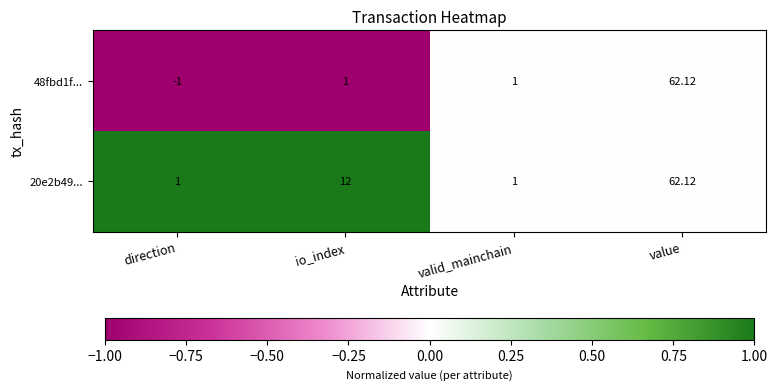

Which category has the lowest value across all series?

direction